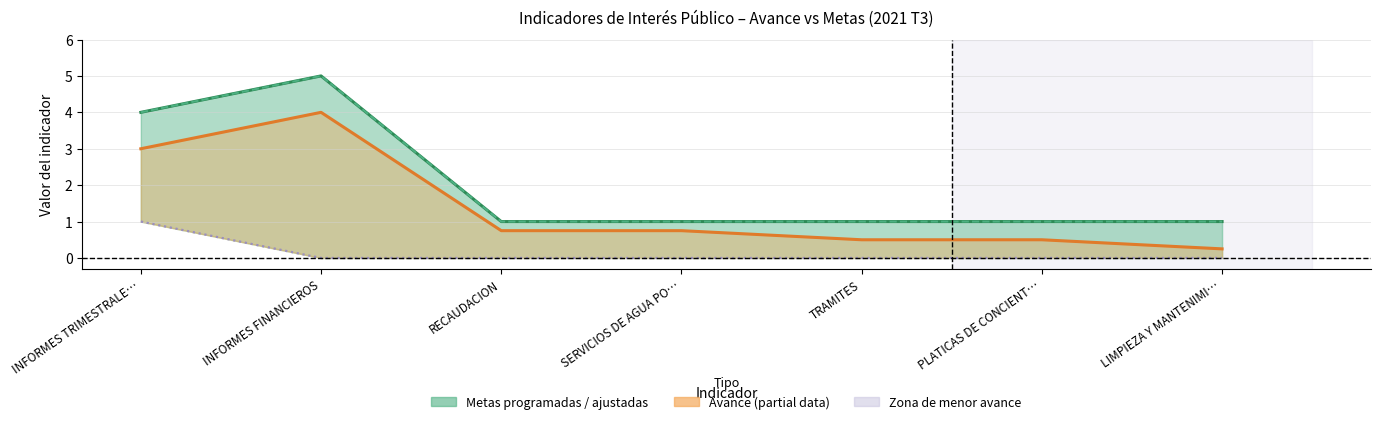

At which category does Metas ajustadas (col_13) reach its first local peak?

INFORMES FINANCIEROS